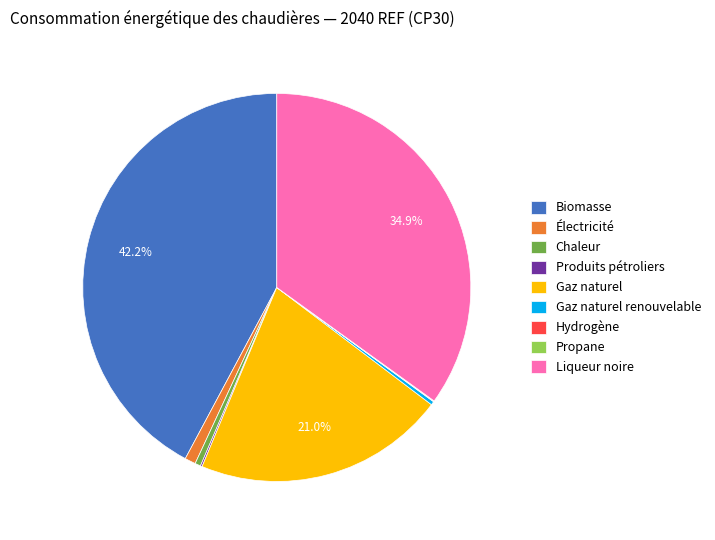

Which category has the biggest portion of the pie?

Biomasse